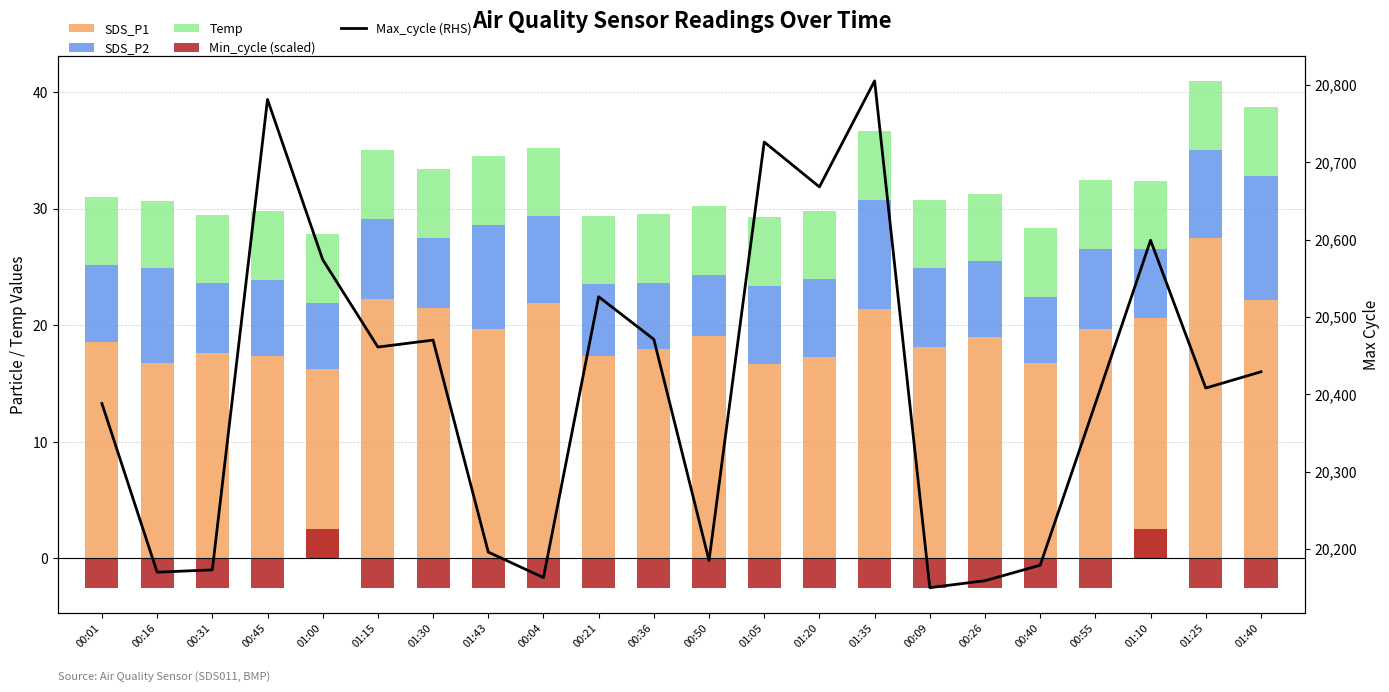

What value does the Max_cycle (RHS) series have at 01:30?

20470.0